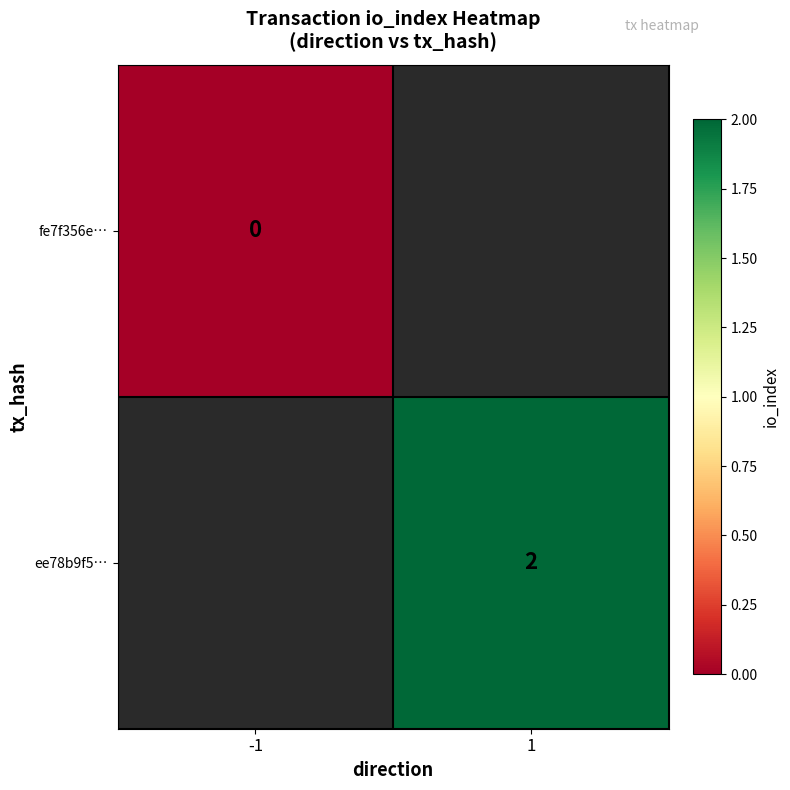

At how many categories does at least one series exceed 0?

1